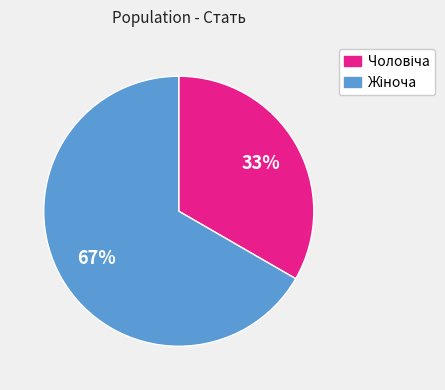

Is there a majority slice in this chart?

Yes